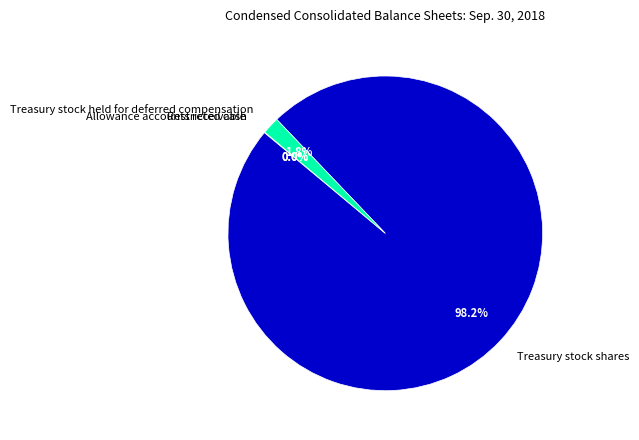

Does any single category account for the majority?

Yes